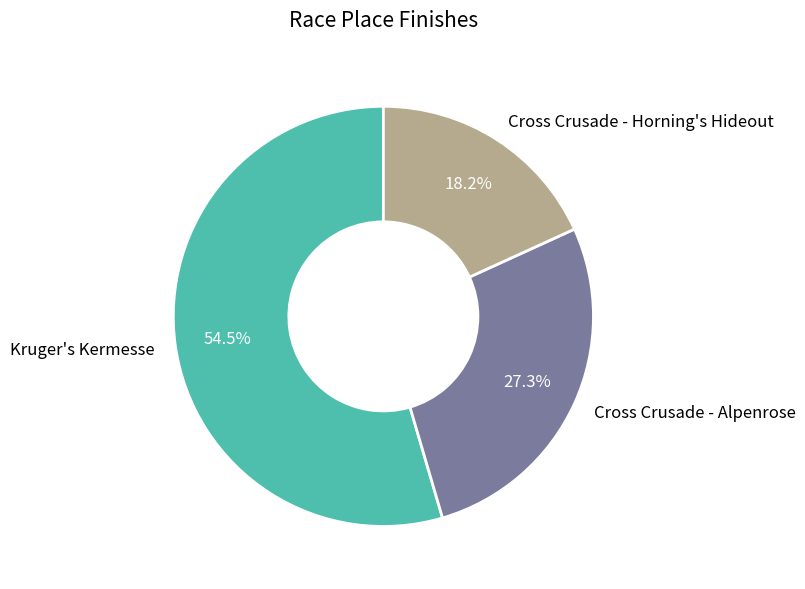

To the nearest percent, what is the combined percentage of Kruger's Kermesse and Cross Crusade - Alpenrose?

82%